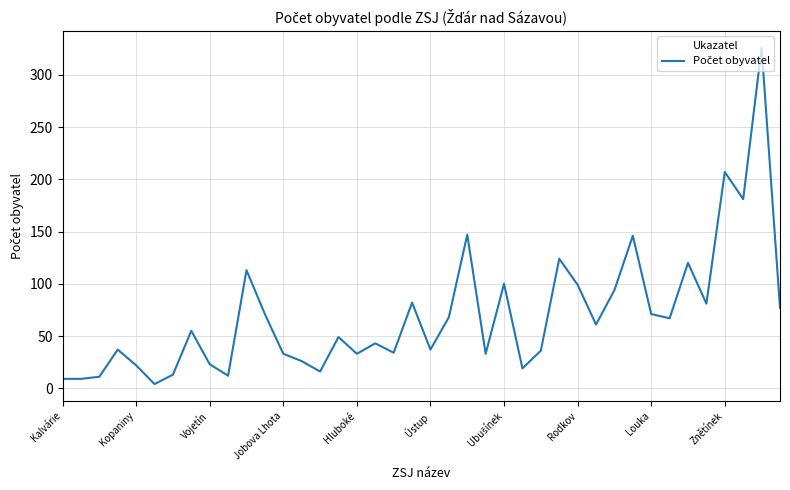

What is the maximum value shown in the chart?

326